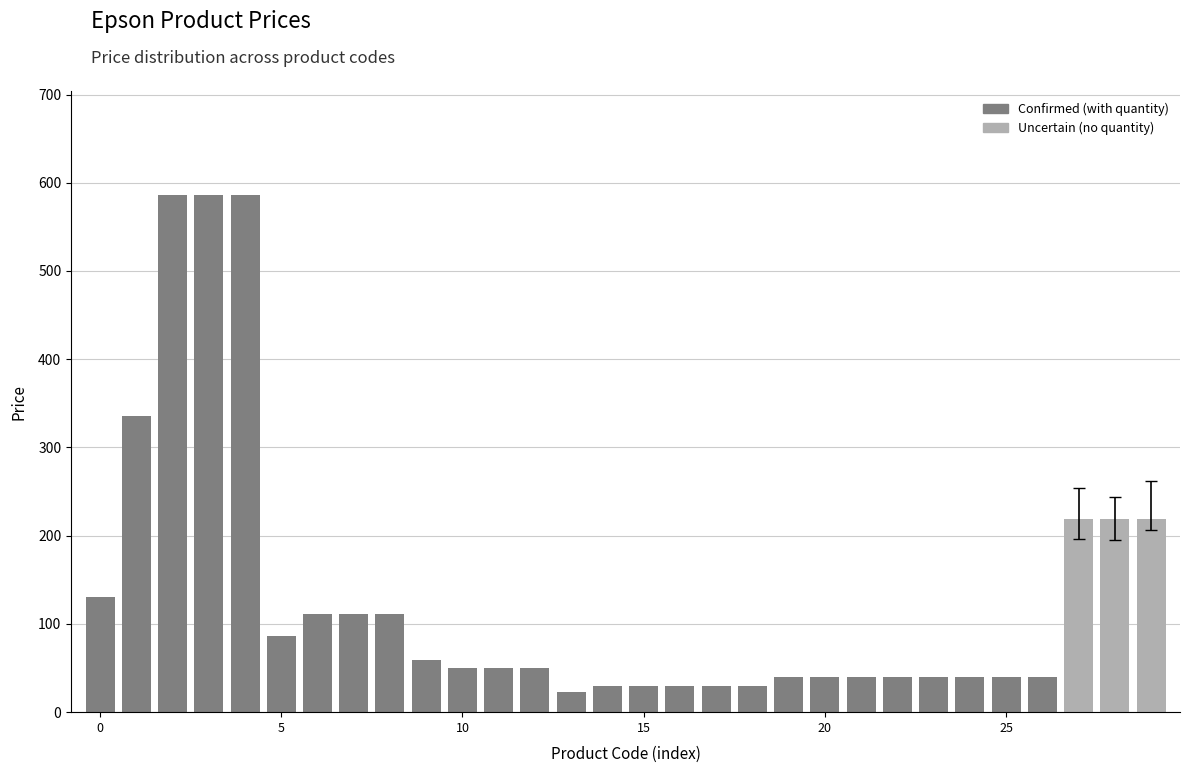

The value at C13T11D340 is 163.0. True or false?

False